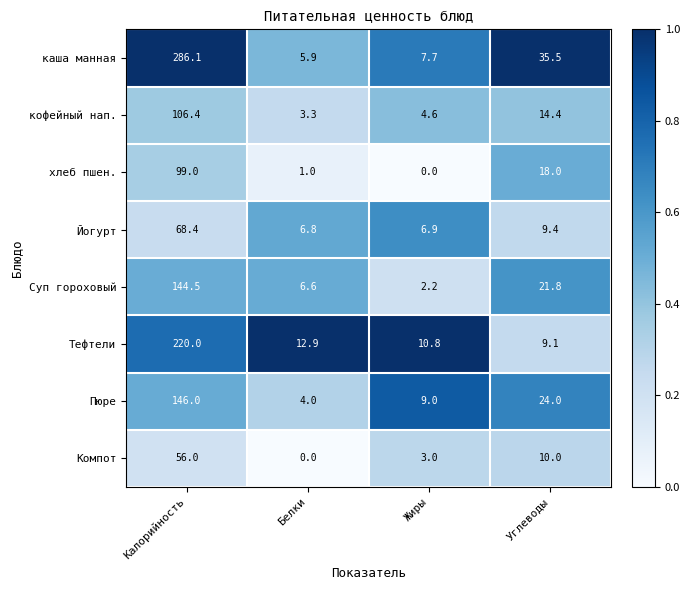

Between Белки and Жиры, which series saw the biggest shift?

Пюре